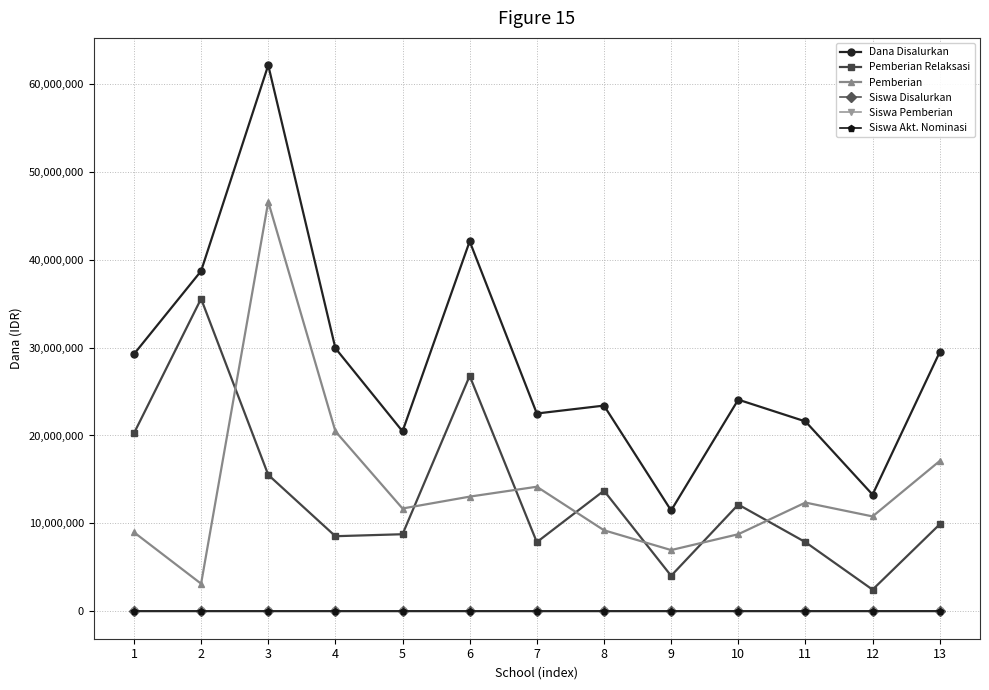

Which series changed the most between 6 and 10?

Dana Disalurkan